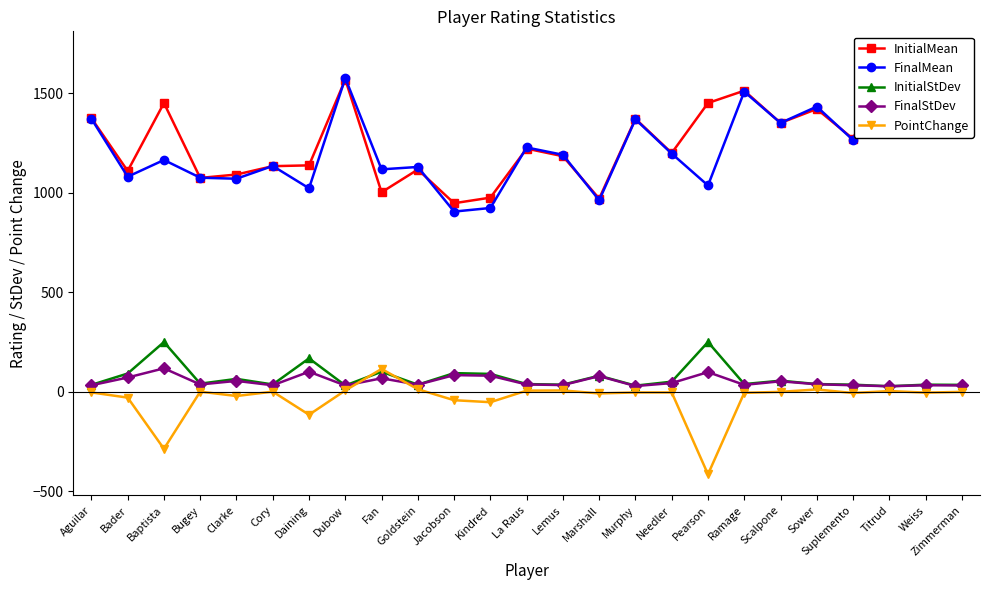

At Aguilar, list the series in order from largest to smallest.

InitialMean, FinalMean, InitialStDev, FinalStDev, PointChange